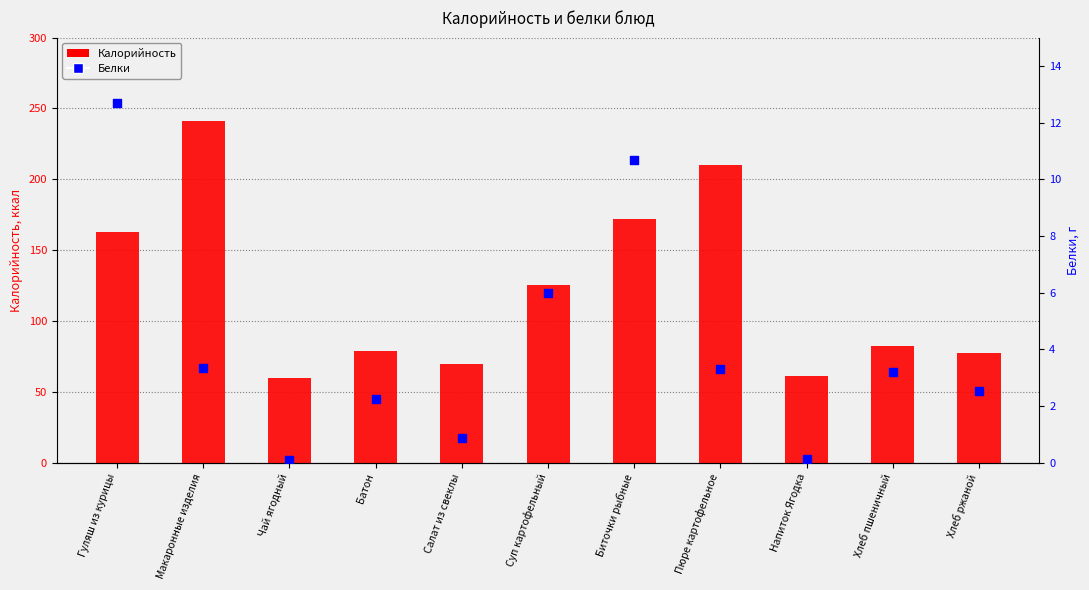

At which category is the sum across all series the highest?

Макаронные изделия